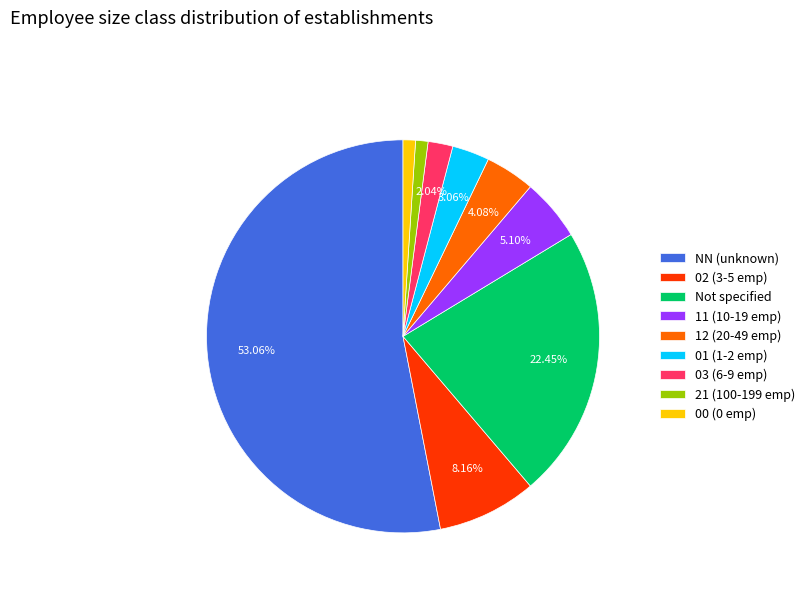

Between Not specified and 01 (1-2 emp), which is larger?

Not specified